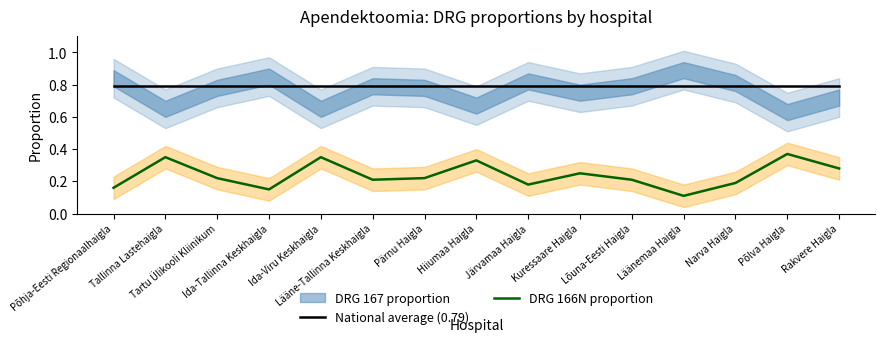

Read the National average (0.79) value at Narva Haigla.

0.8